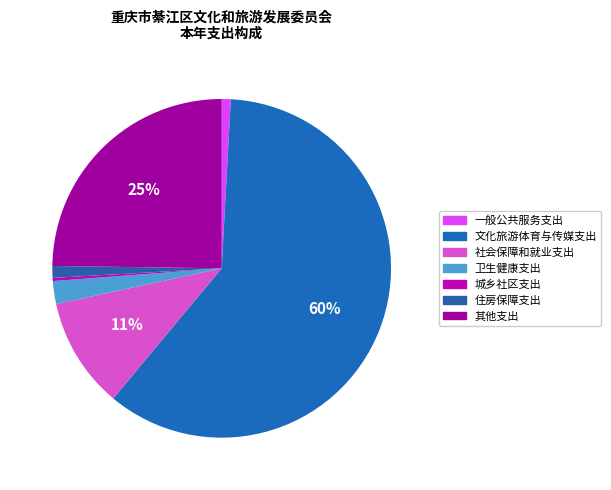

How many segments does this pie chart have?

7